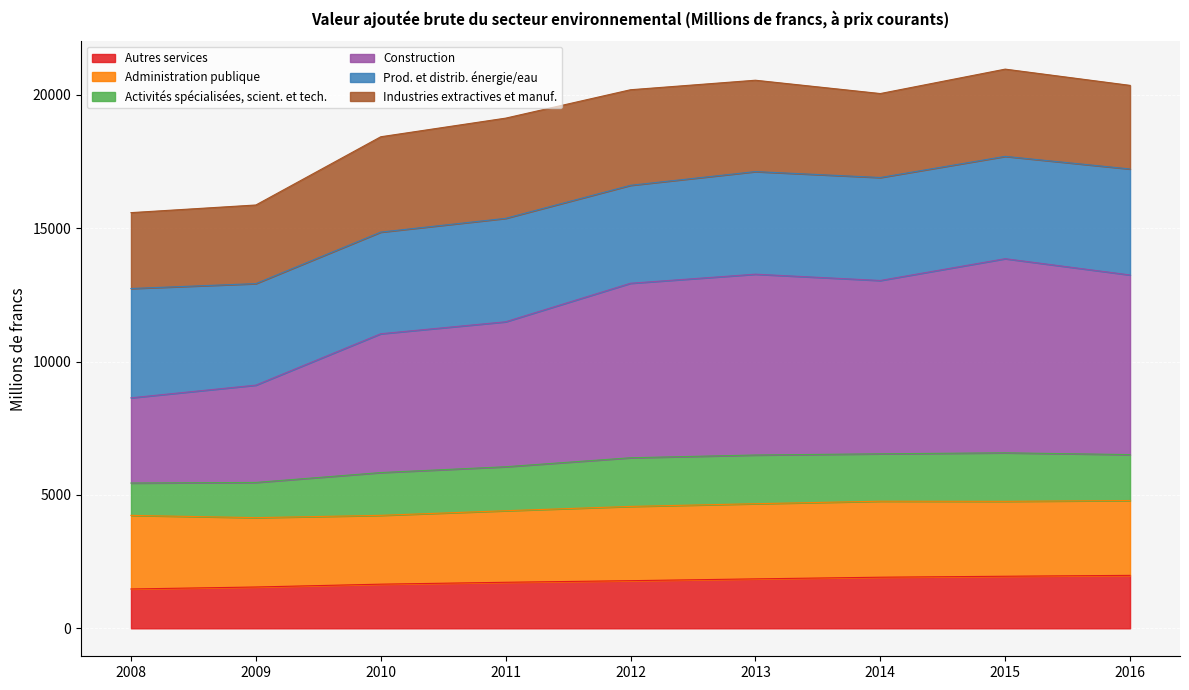

Is the value of Autres services at 2012 greater than the value of Construction at 2016?

No